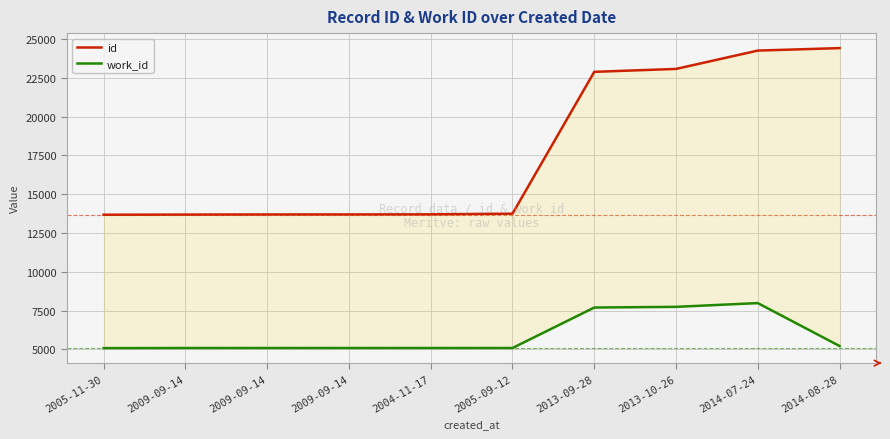

What is the total value across all series at 2013-09-28?

30582